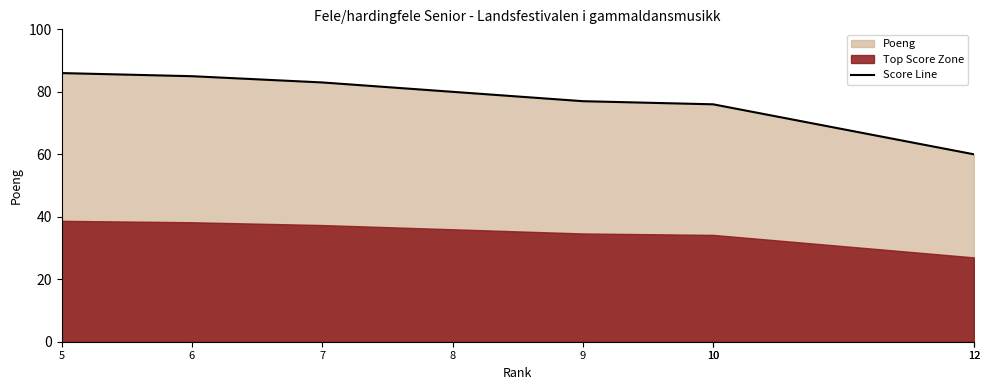

What is the value of the 8th point from the left?

60